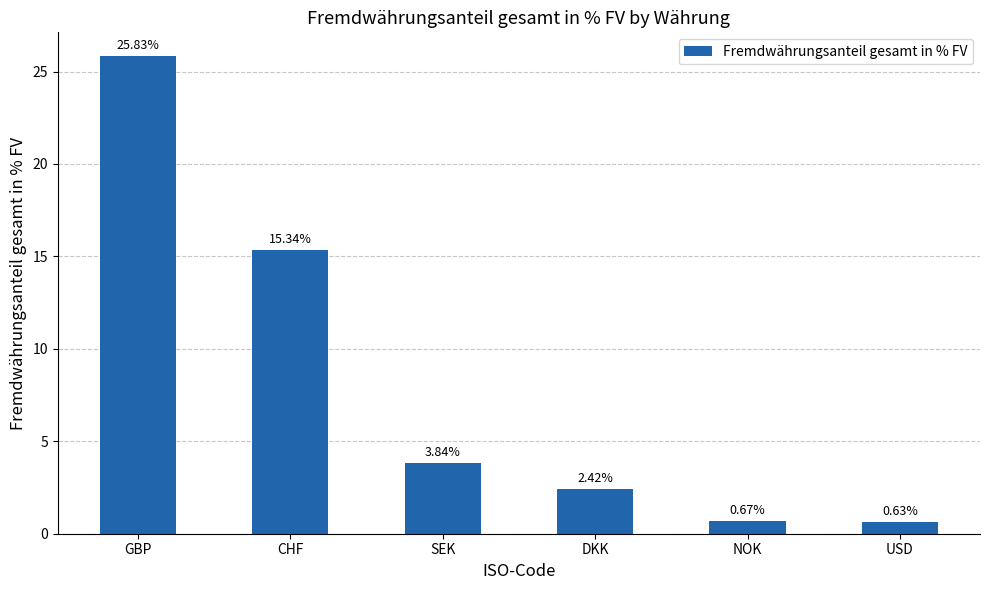

List the labels in order of value, smallest first.

USD, NOK, DKK, SEK, CHF, GBP